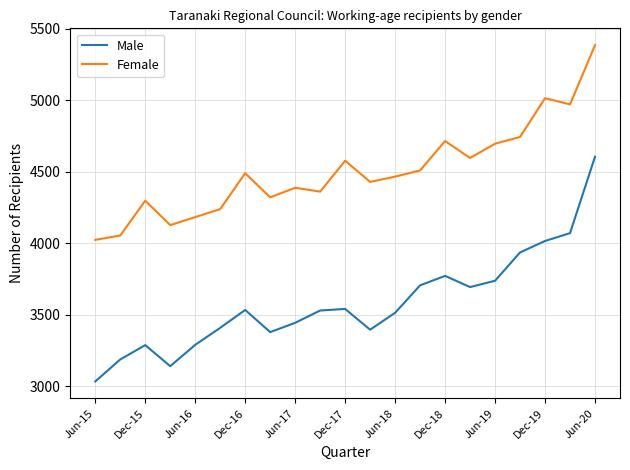

Which series has the largest range (max minus min)?

Male